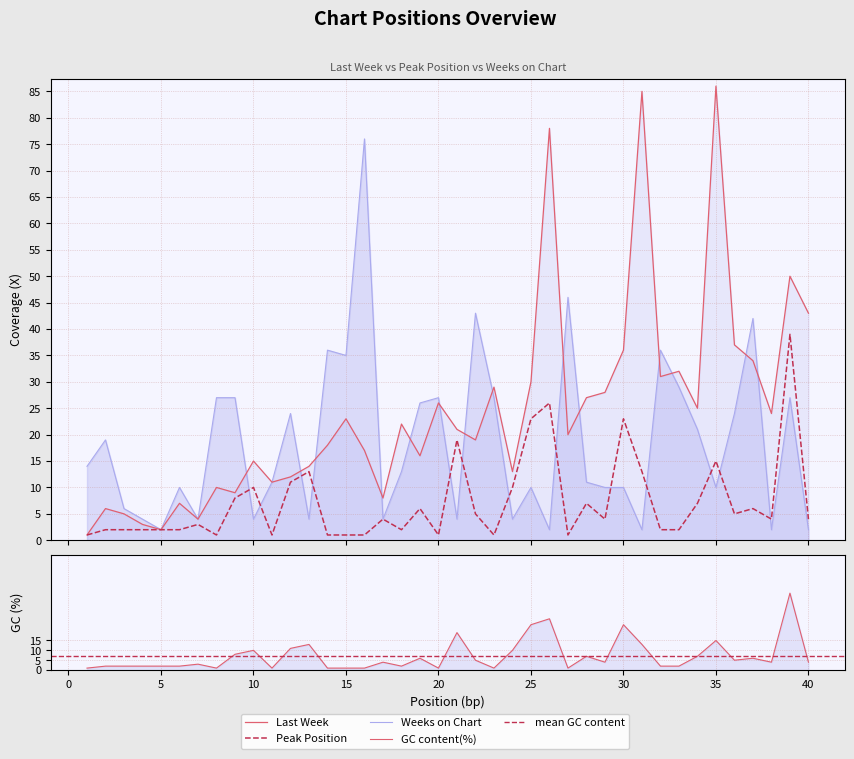

Where is the first local maximum for Weeks on Chart?

2